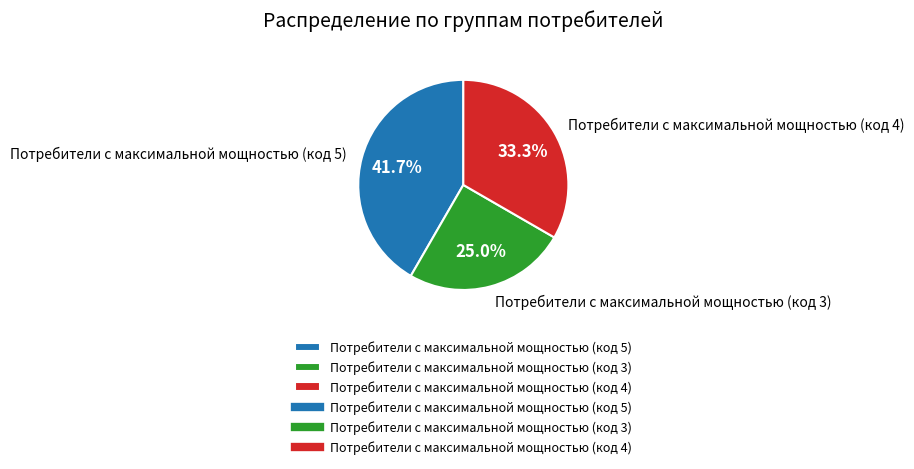

Which slice is the largest?

Потребители с максимальной мощностью (код 5)